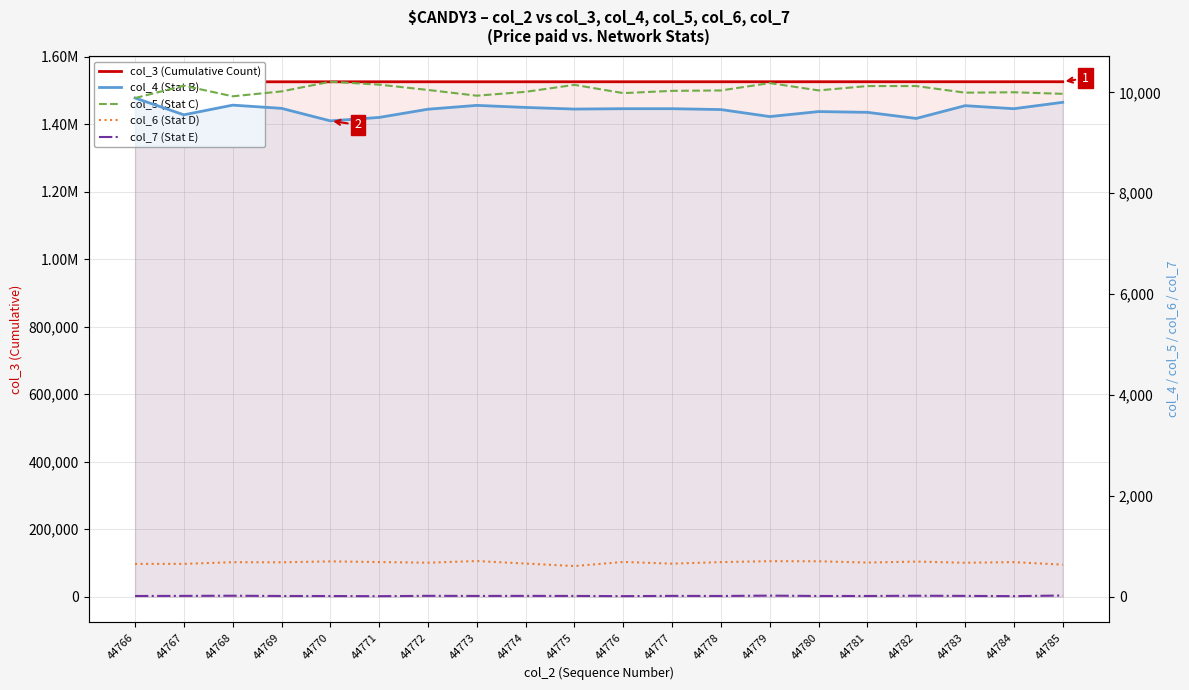

What is the spread (max minus min) of values at 44784?

1526084